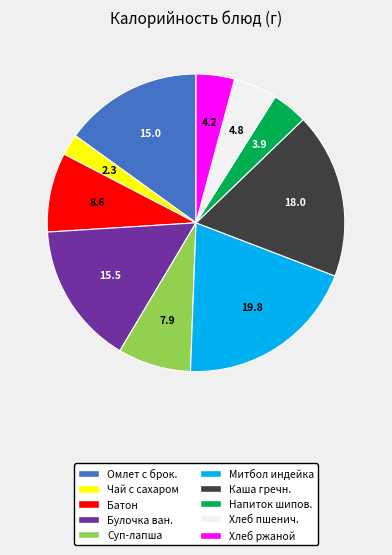

Is it true that Батон is 16% of the pie?

False